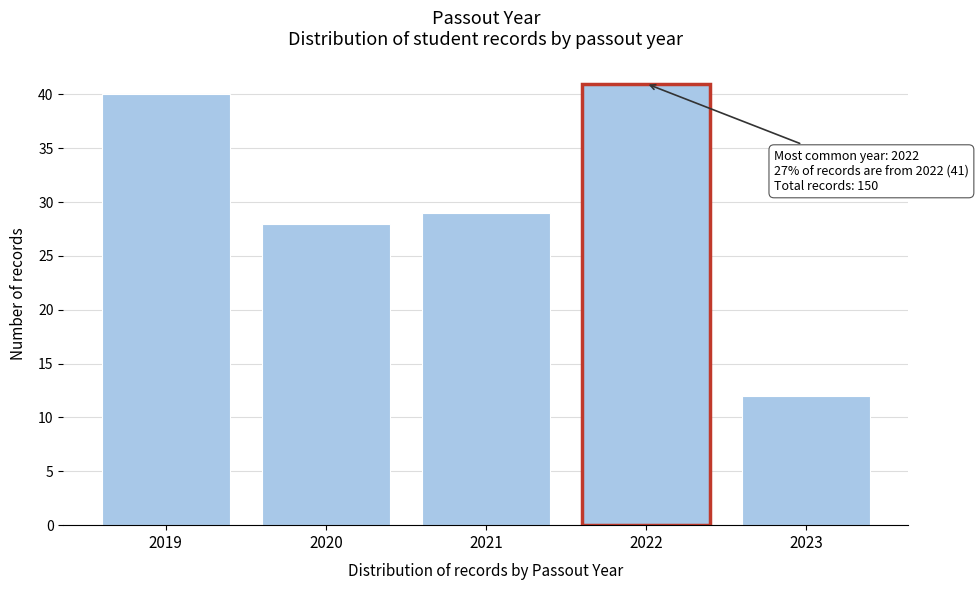

Reading left to right, extract all data points from this chart.

2019=40	2020=28	2021=29	2022=41	2023=12